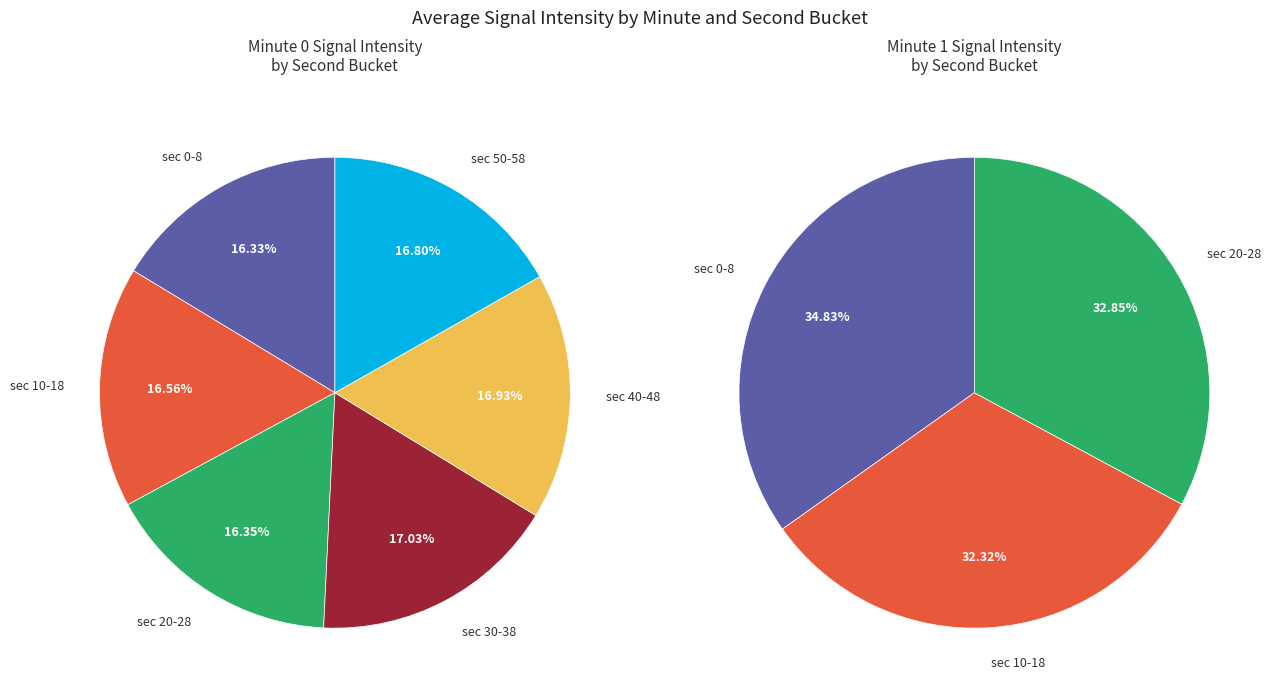

Which has a higher value, 18 or 37?

37